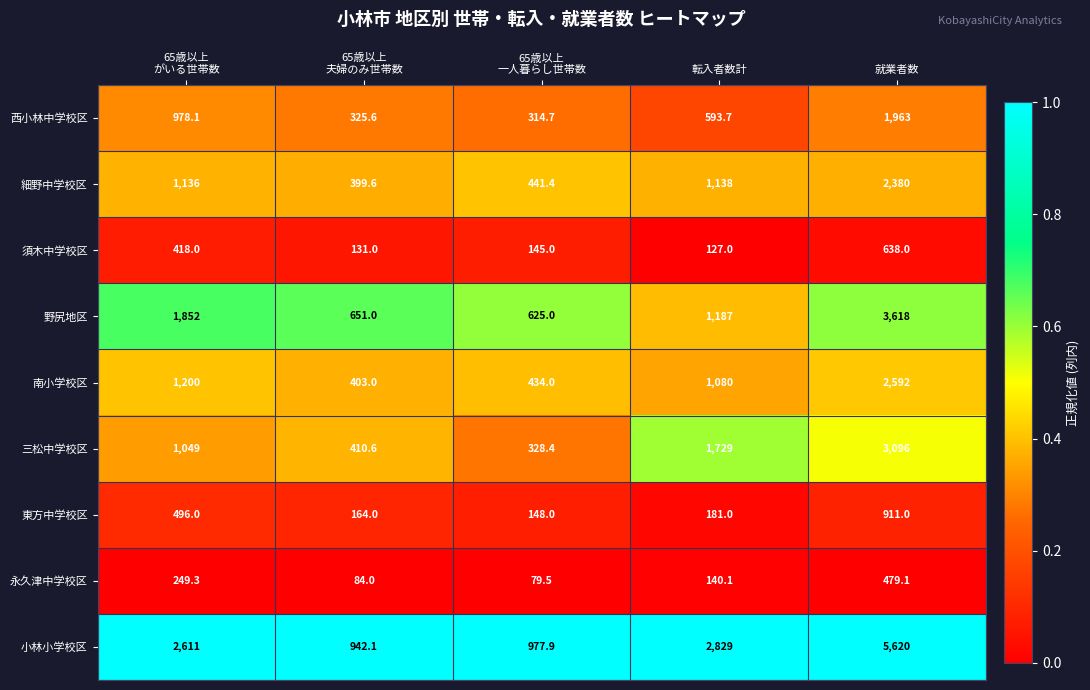

Which series has the widest spread of values?

小林小学校区